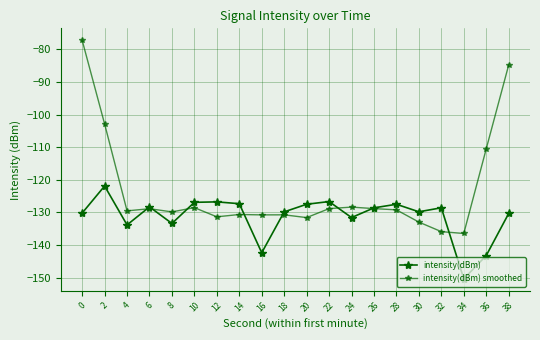

What is the difference between the intensity(dBm) values at 30 and 8?

3.6